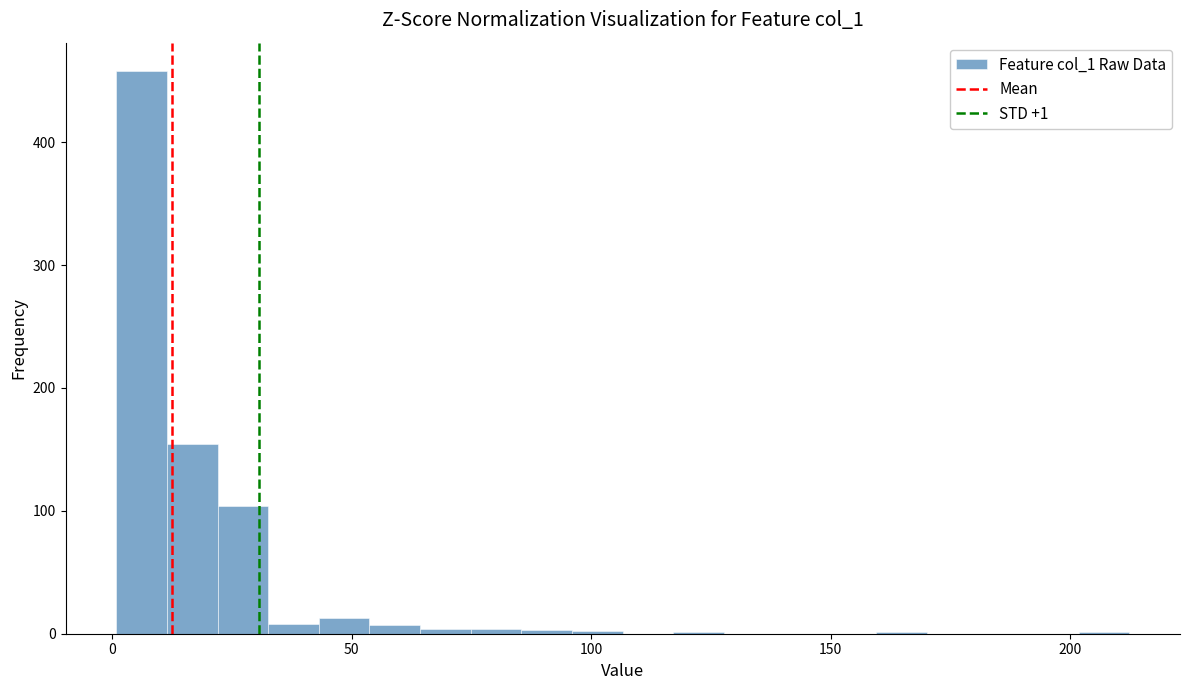

Read against the x-axis, roughly where is the centre of the tallest bar?

5